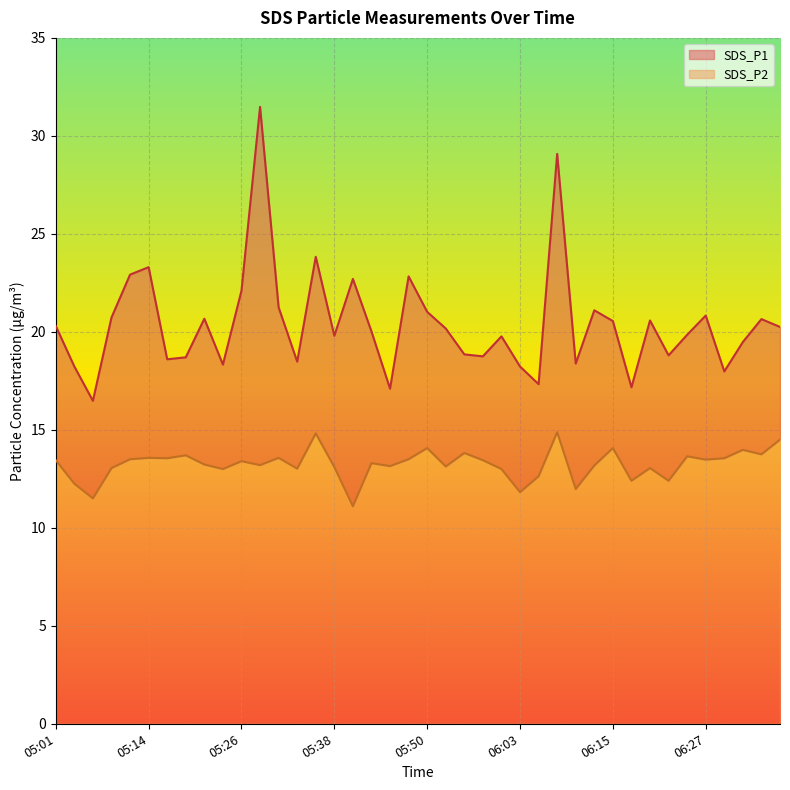

Which category has the highest value in the SDS_P1 series?

05:28